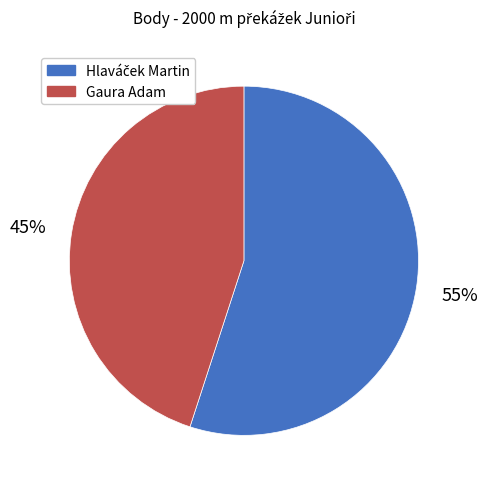

True or false: Gaura Adam accounts for 34% of the total.

False